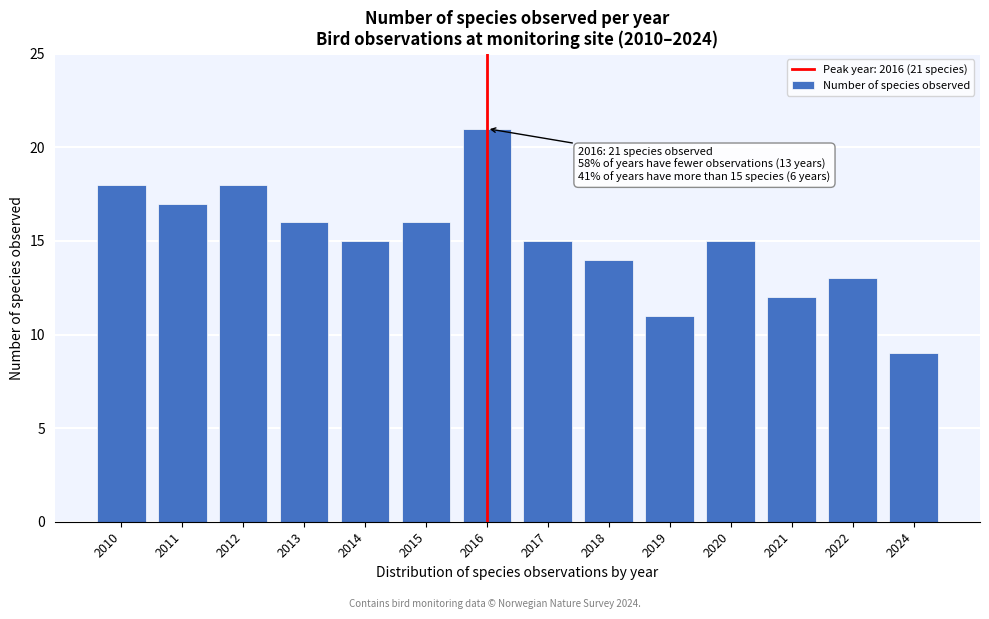

Reading left to right, transcribe all the data shown in this chart.

2010=18	2011=17	2012=18	2013=16	2014=15	2015=16	2016=21	2017=15	2018=14	2019=11	2020=15	2021=12	2022=13	2024=9